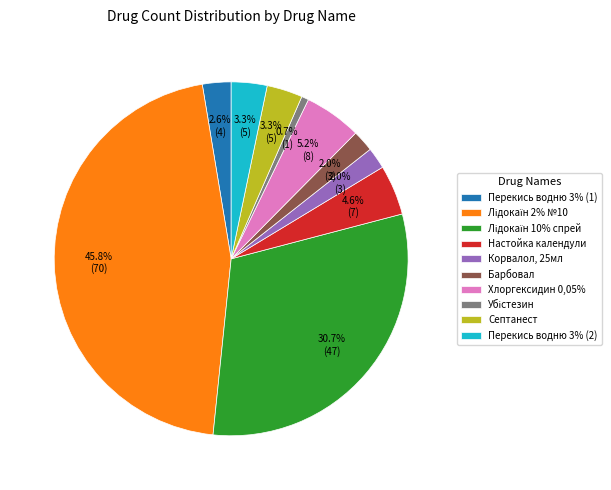

Does any single category account for the majority?

No